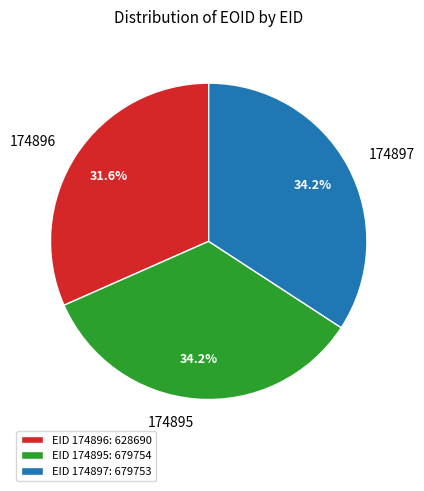

Does 174896 represent more than half of the total?

No